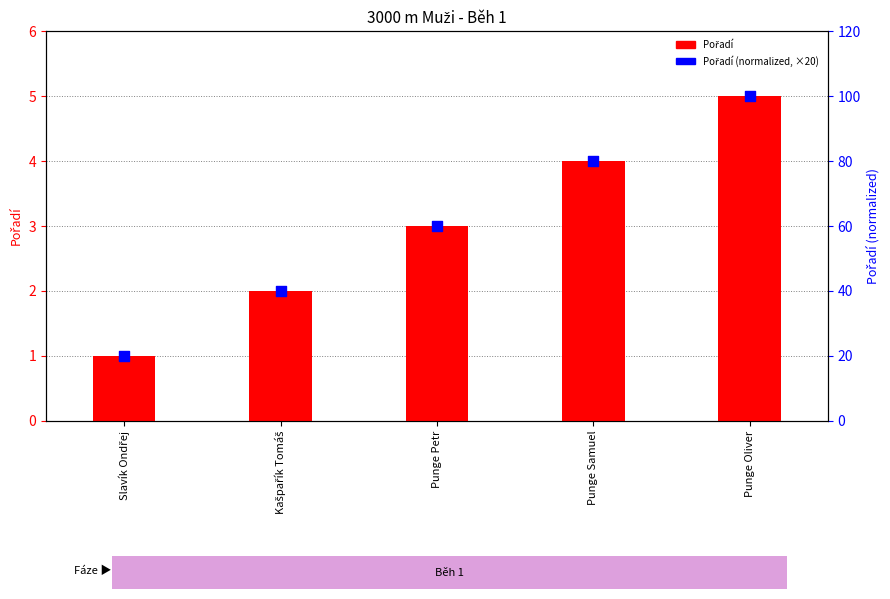

What are all the series names shown in the legend?

Pořadí, Pořadí (normalized)